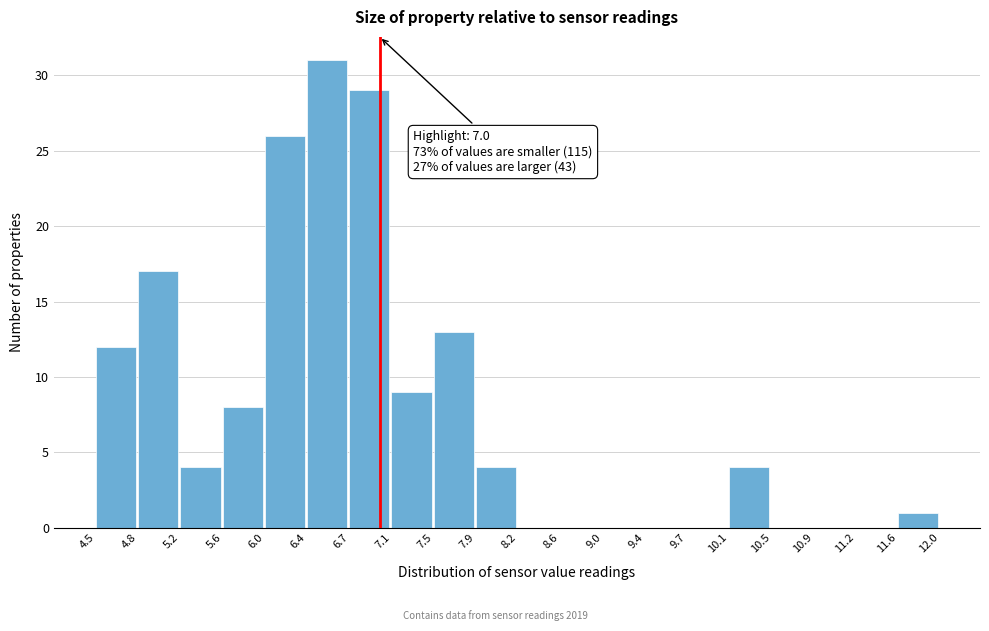

Over which range of the x-axis is the bar tallest?

6.4 to 6.7